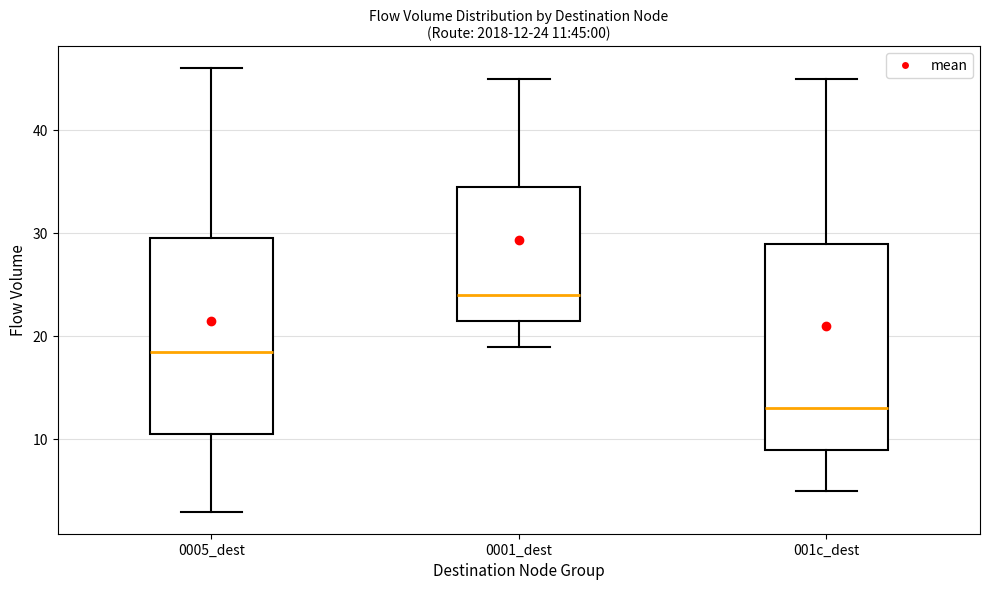

Which box's median line is the lowest?

001c_dest